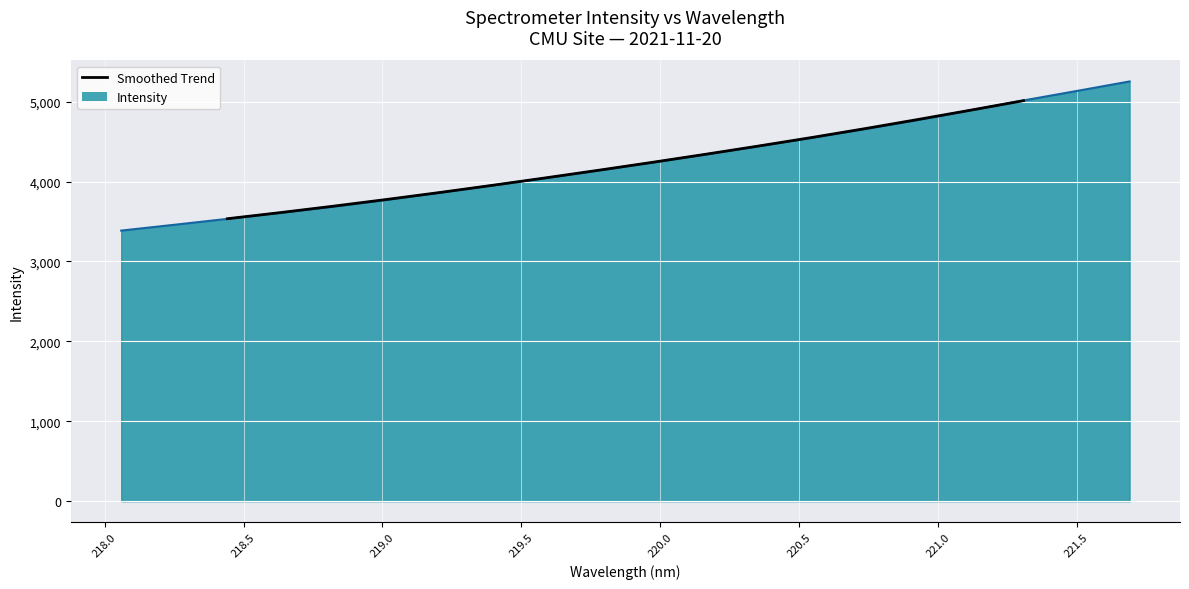

How many lines are shown in the chart?

1